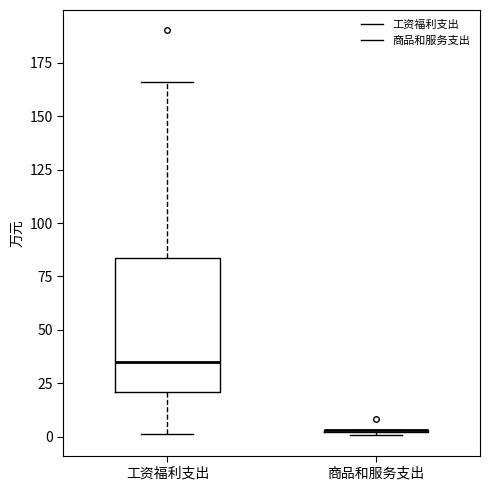

Reading left to right, read every box against the y-axis: the position of its median line, the range the box covers, and the ends of its whiskers. The values are not printed on the chart, so give them approximately, as read against the axis.

工资福利支出: median 35, box 20 to 85, whiskers 0 to 165
商品和服务支出: box collapsed to a line at 5, whiskers 0 to 5